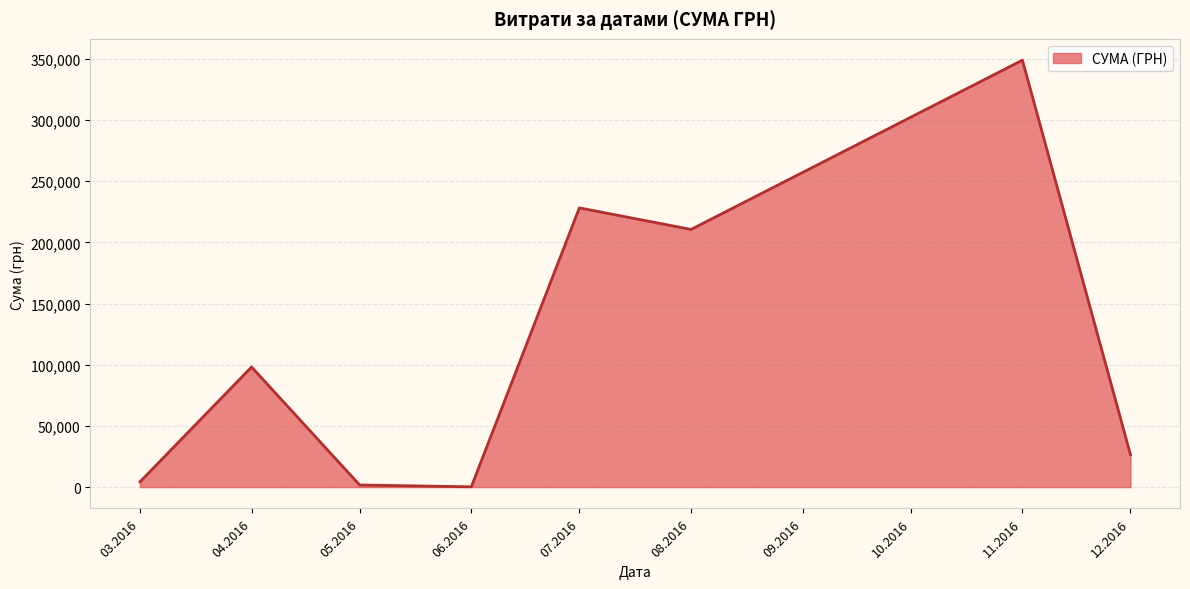

How many interior local valleys (lower than both neighbors) does the data have?

2